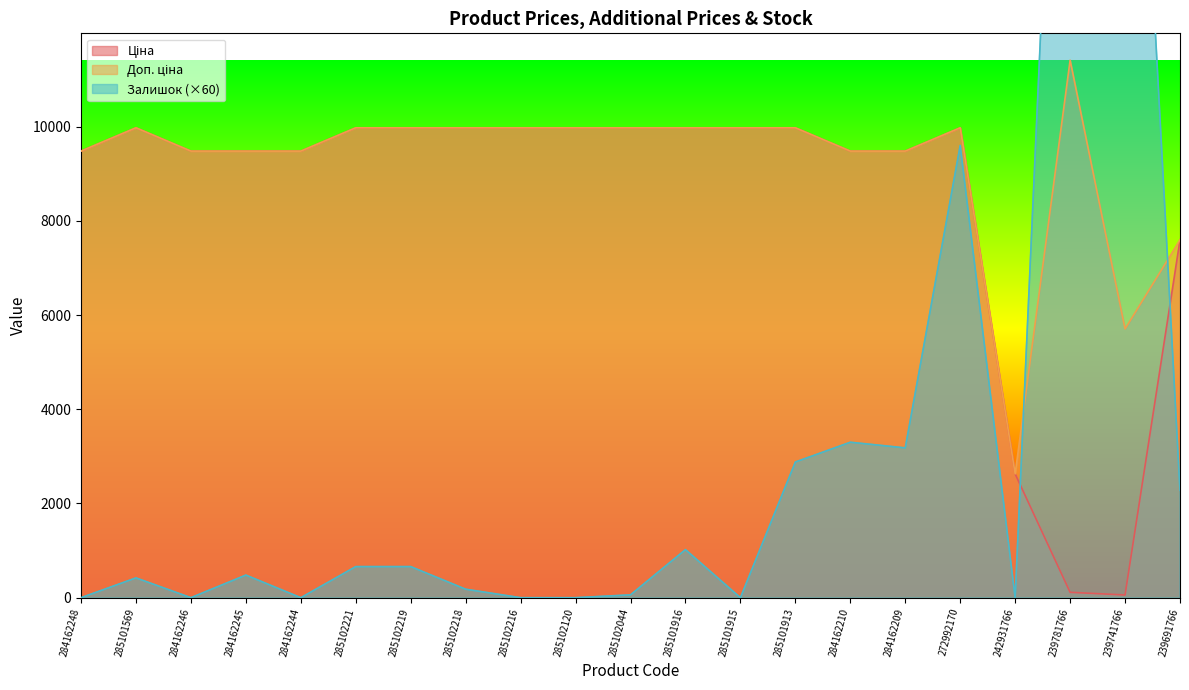

Rank the categories by Доп. ціна value from lowest to highest.

242931766, 239741766, 239691766, 284162248, 284162246, 284162245, 284162244, 284162210, 284162209, 285101569, 285102221, 285102219, 285102218, 285102216, 285102120, 285102044, 285101916, 285101915, 285101913, 272992170, 239781766